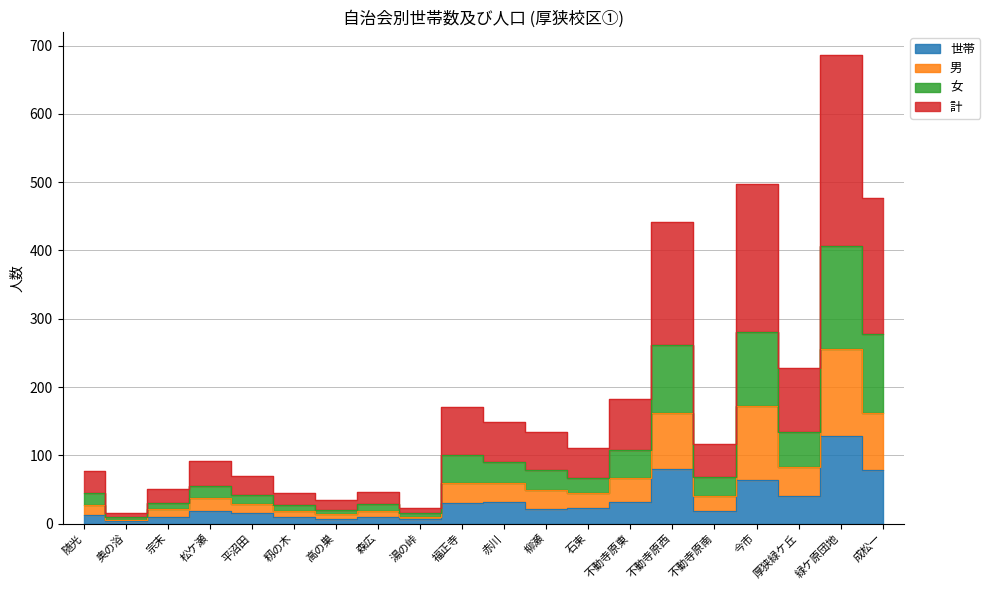

True or false: 男 has a value of 14 at 森広.

False